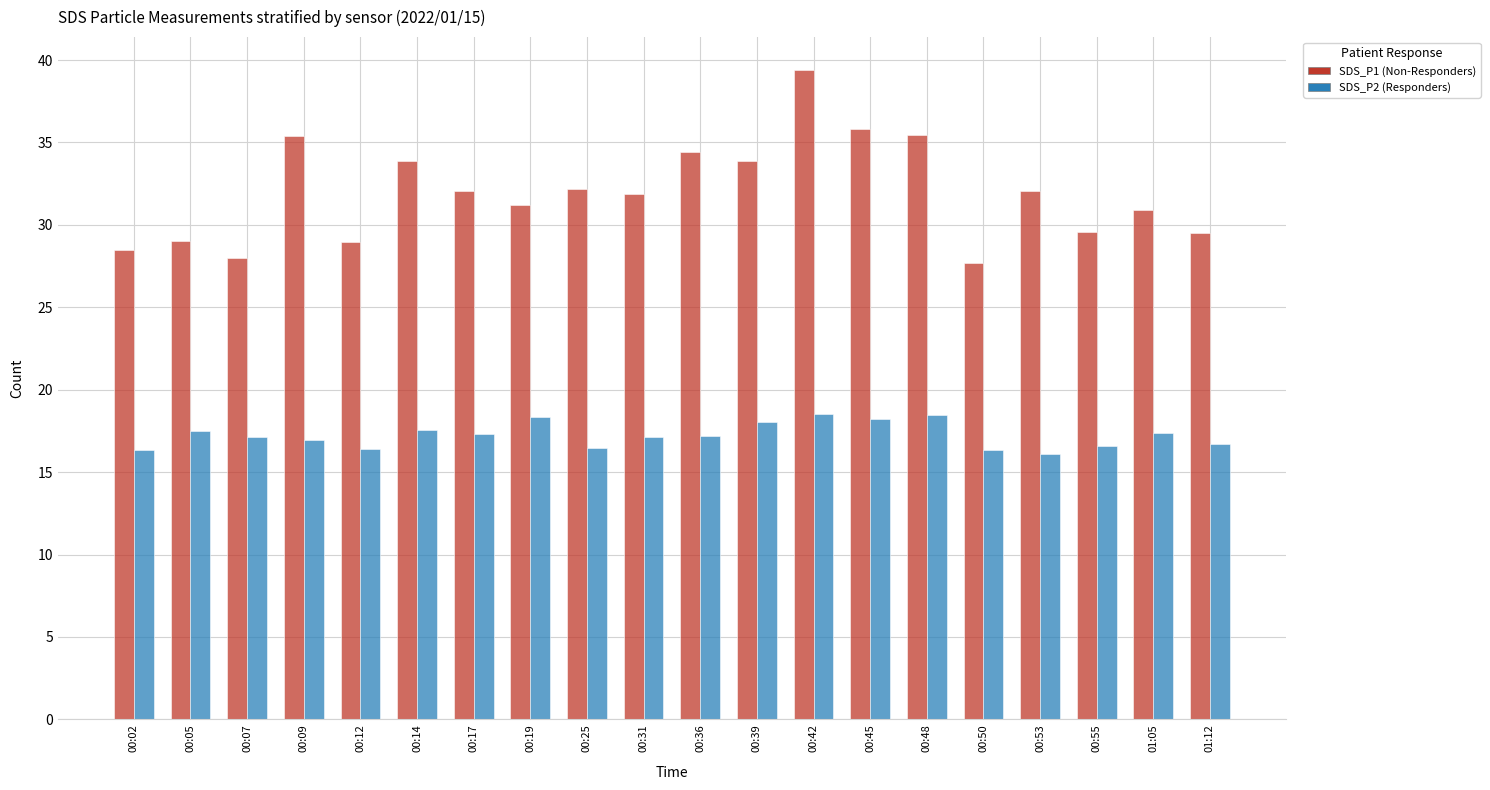

What is the maximum value for SDS_P2 (Responders)?

18.5